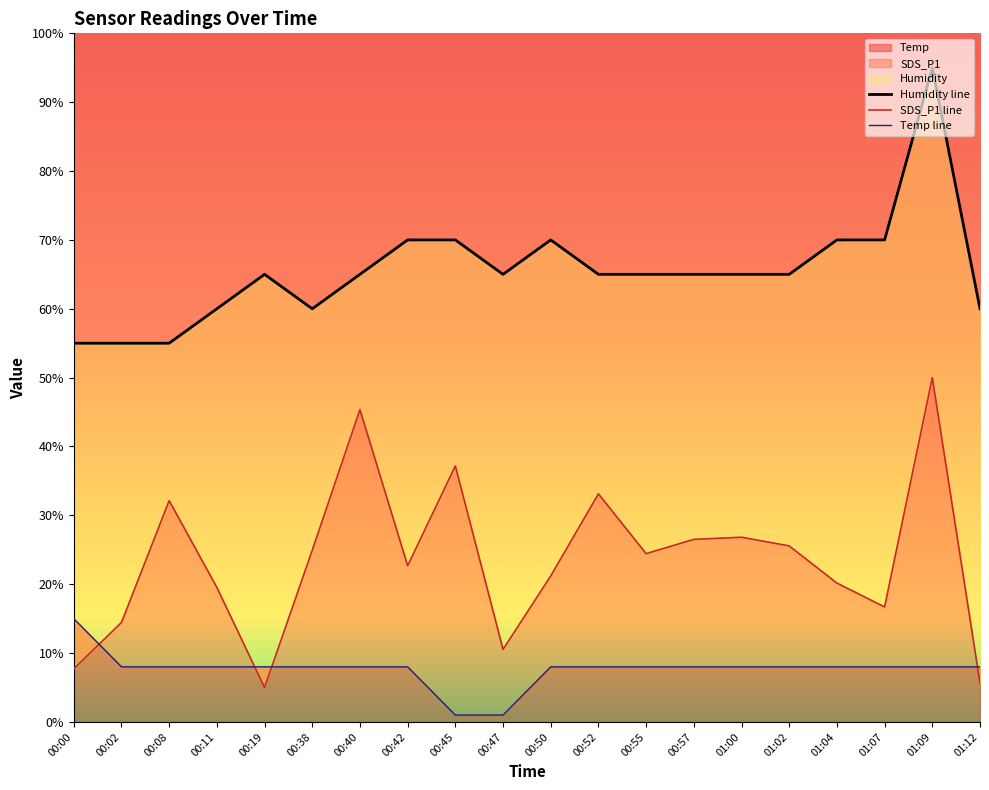

Which label corresponds to the largest value in the chart?

01:09